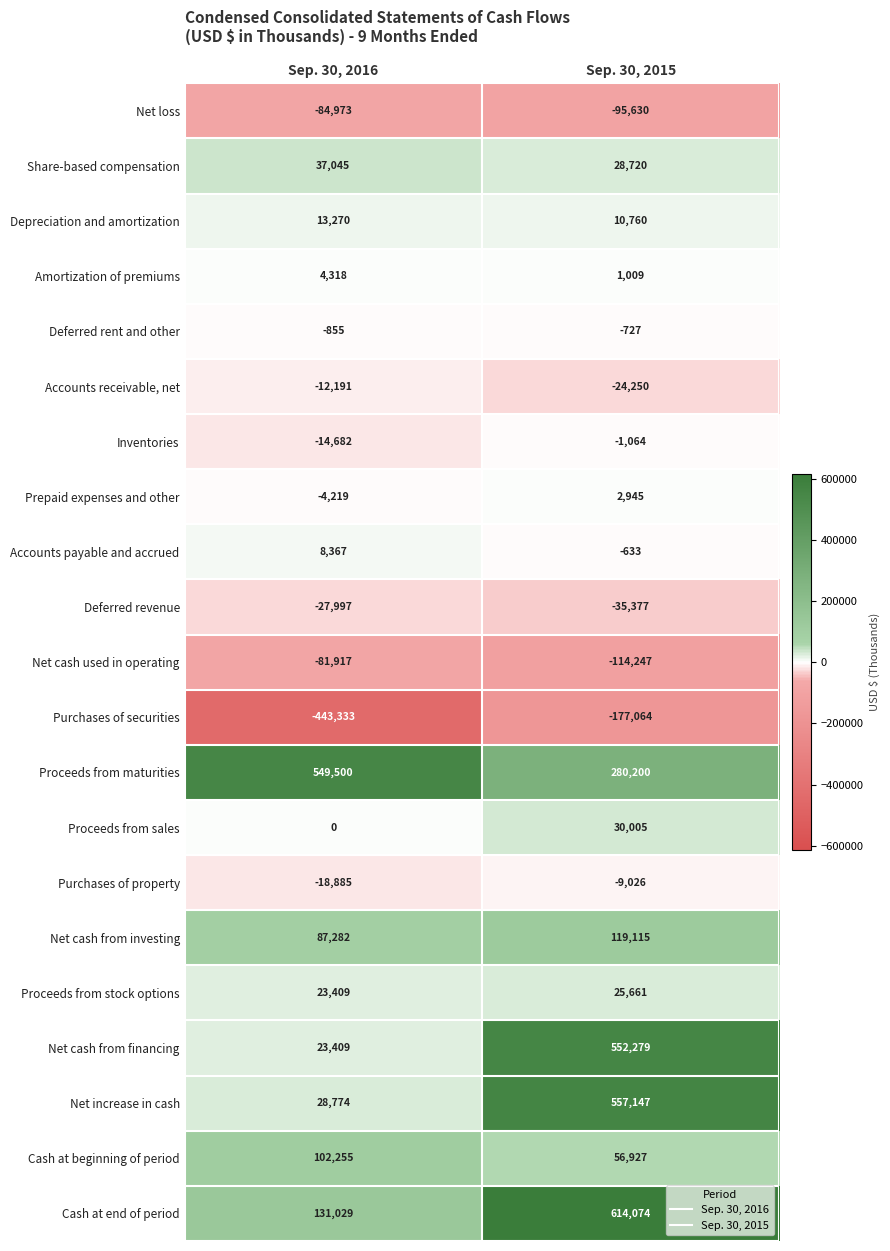

What is the average value of the Depreciation and amortization series?

12015